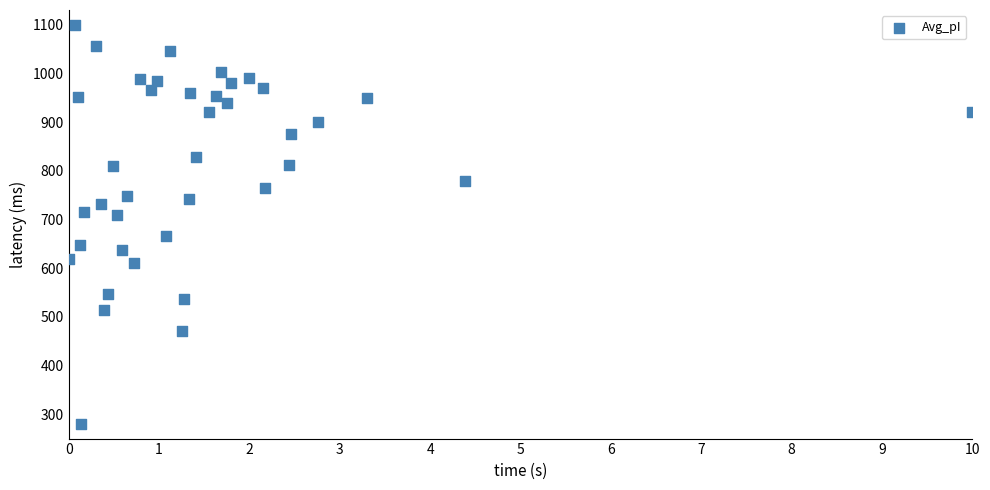

What is the range of Y values (max minus min)?

820.0